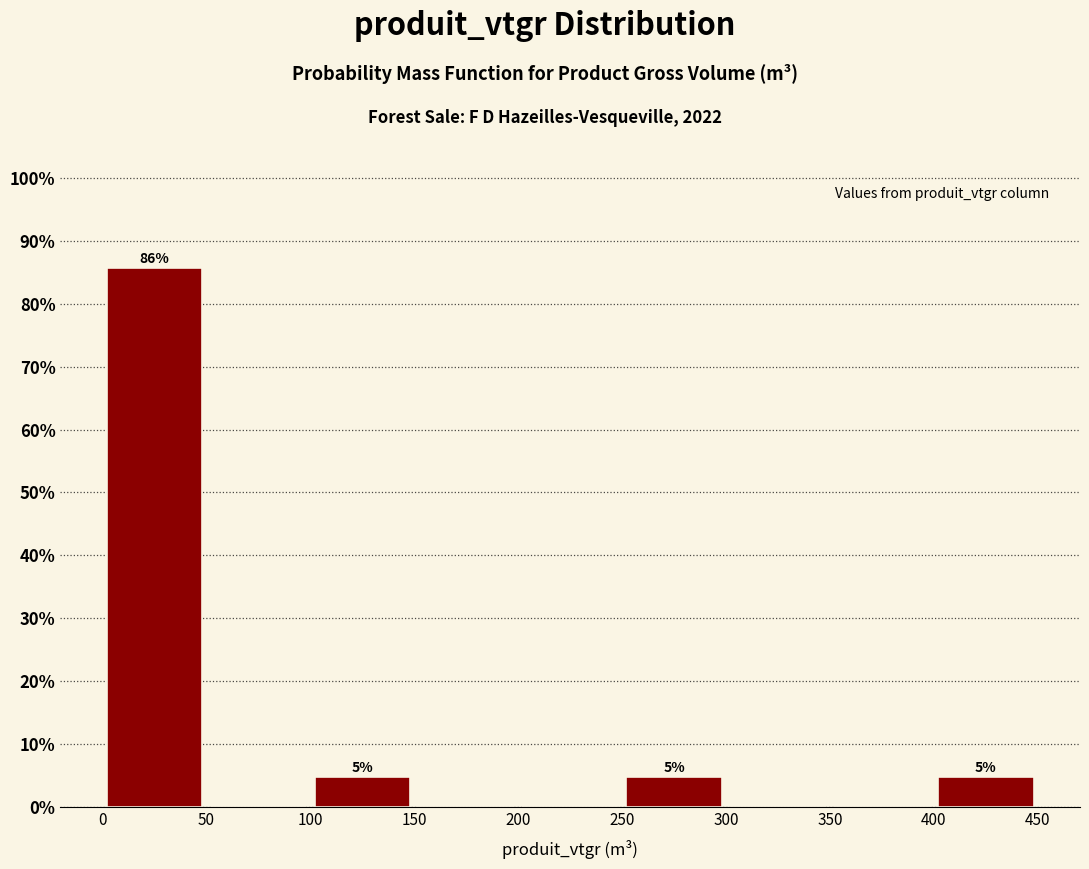

Which range on the x-axis has the tallest bar?

0 to 50